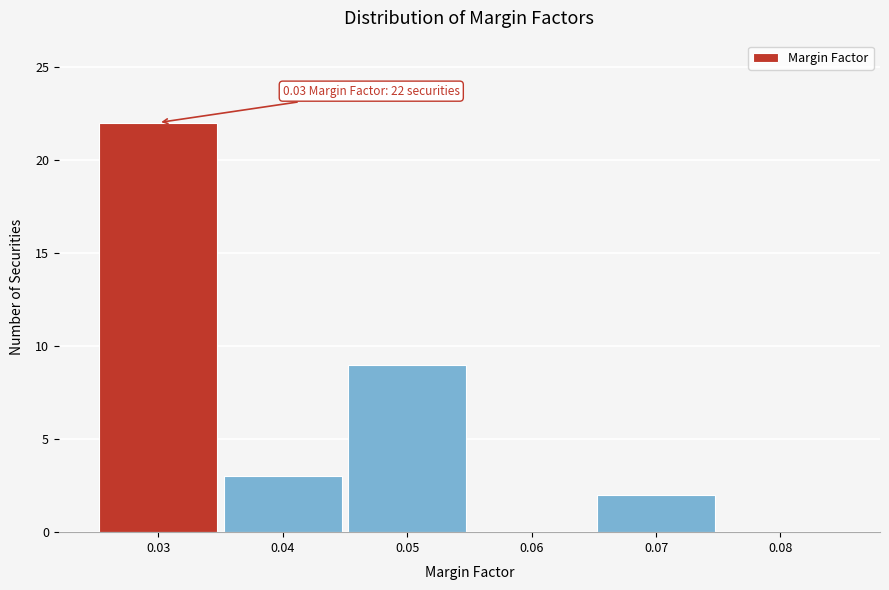

Over which range of the x-axis is the bar tallest?

0.025 to 0.035